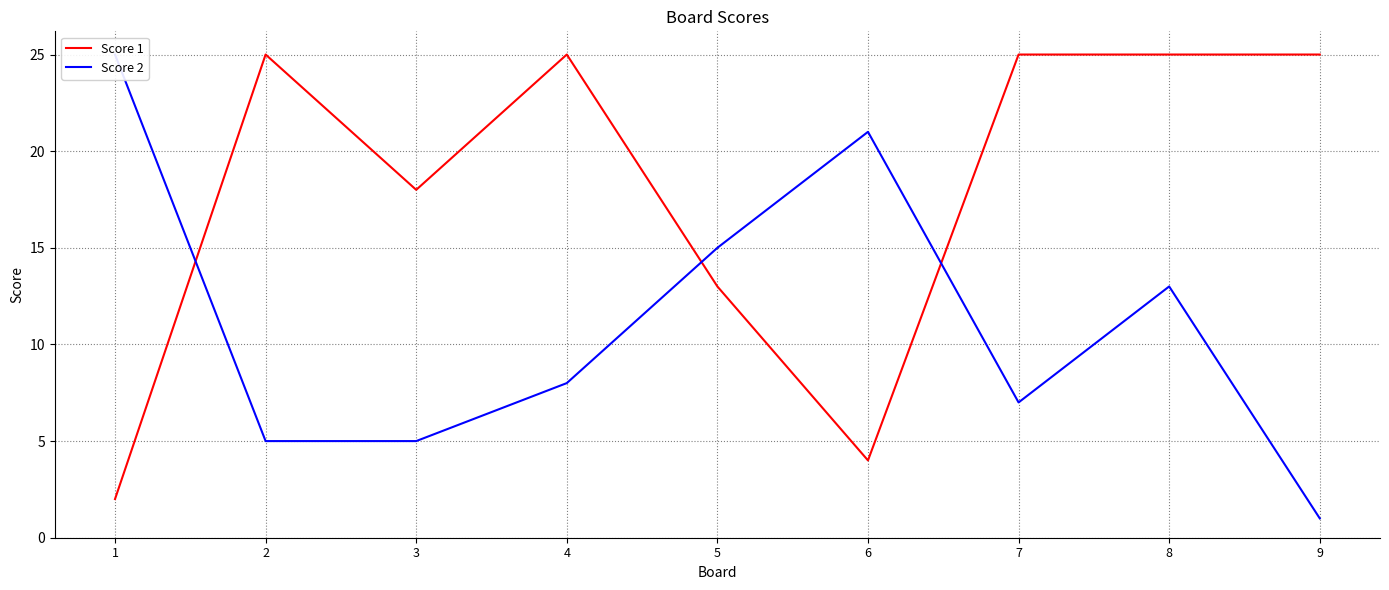

Is it true that Score 1 equals 17 at 2?

False